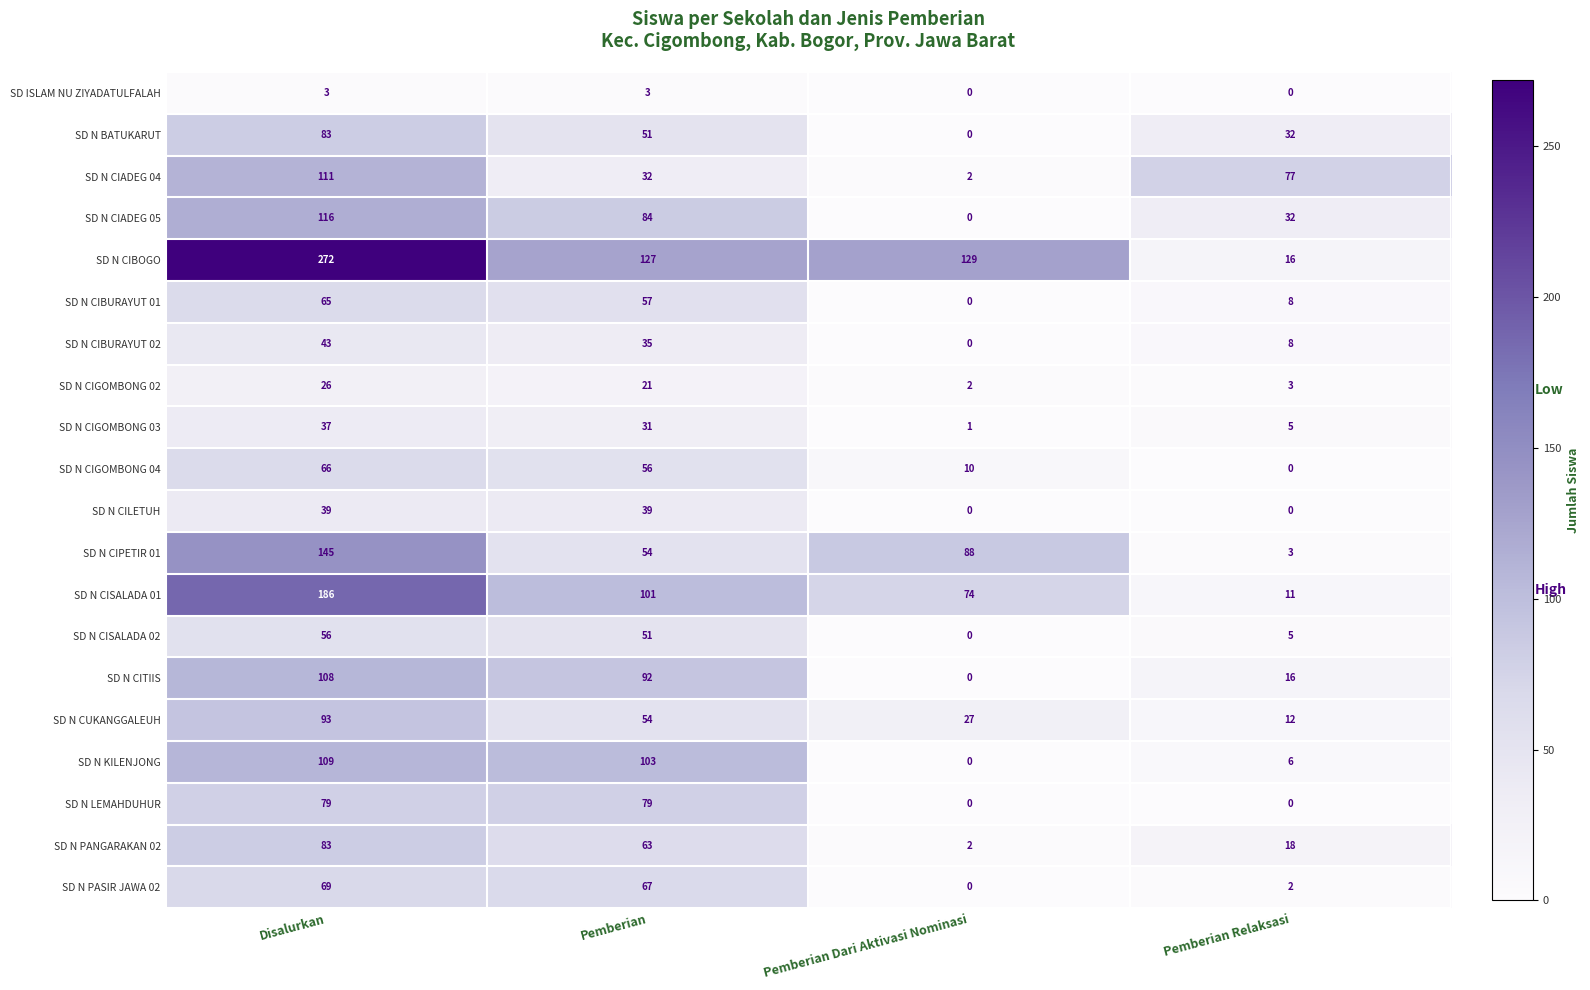

What is the total value across all series at Pemberian?

1200